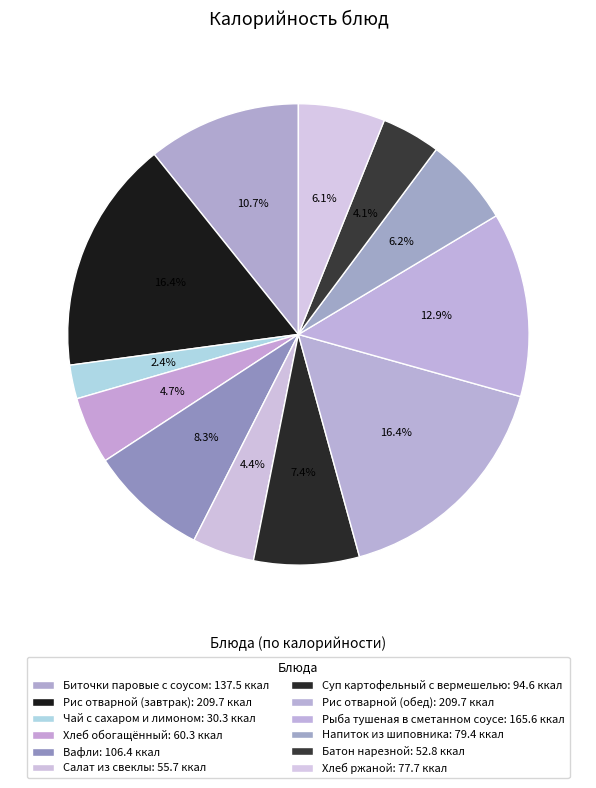

How many segments does this pie chart have?

12